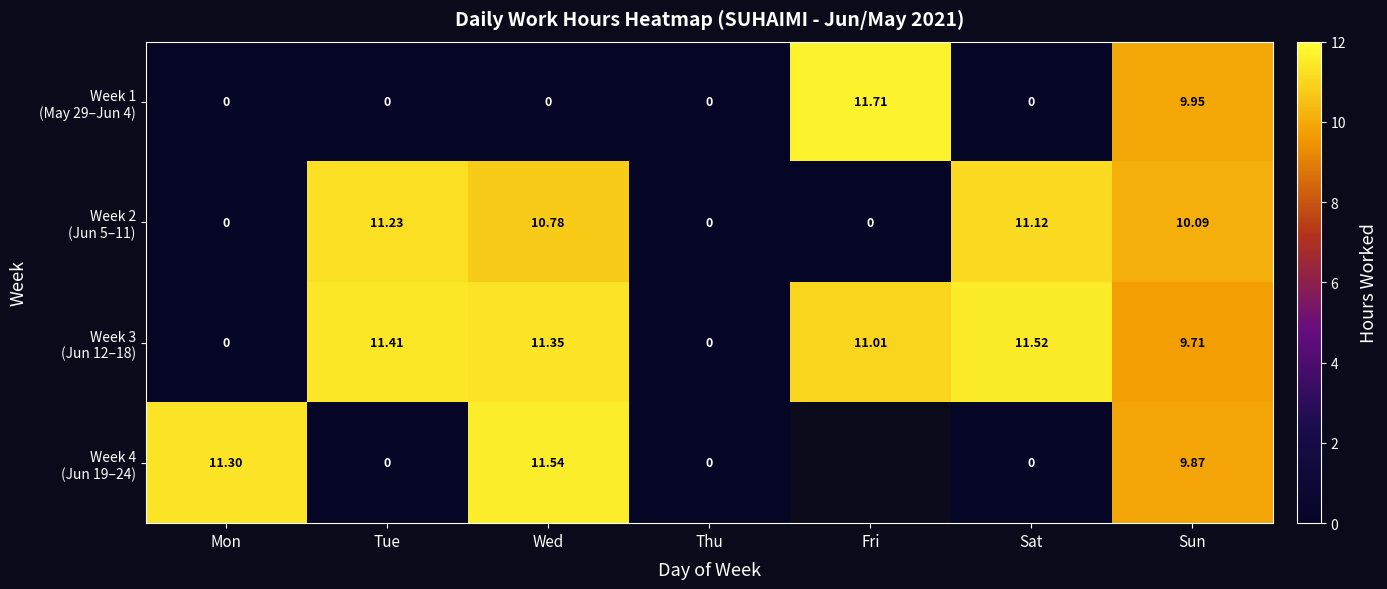

What is the difference between the maximum and second lowest values in the Week 2 (Jun 5–11) series?

11.2